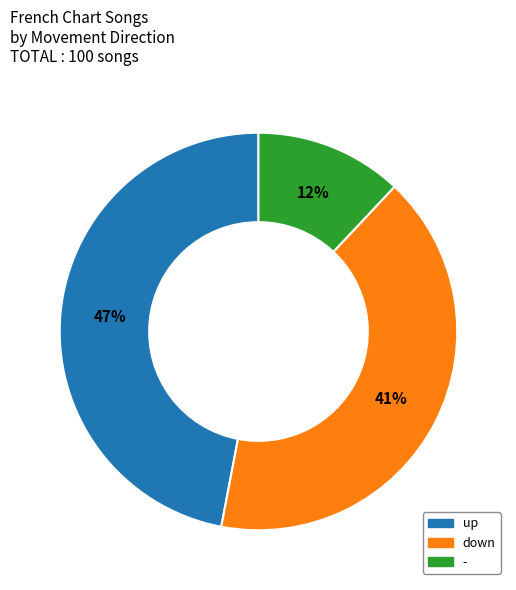

Rank the categories by value from lowest to highest.

-, down, up